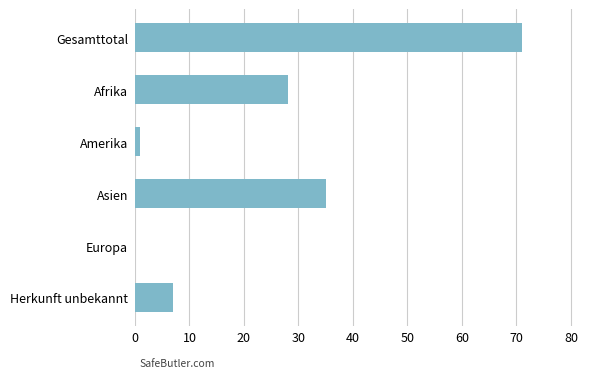

Which label corresponds to the largest value in the chart?

Gesamttotal